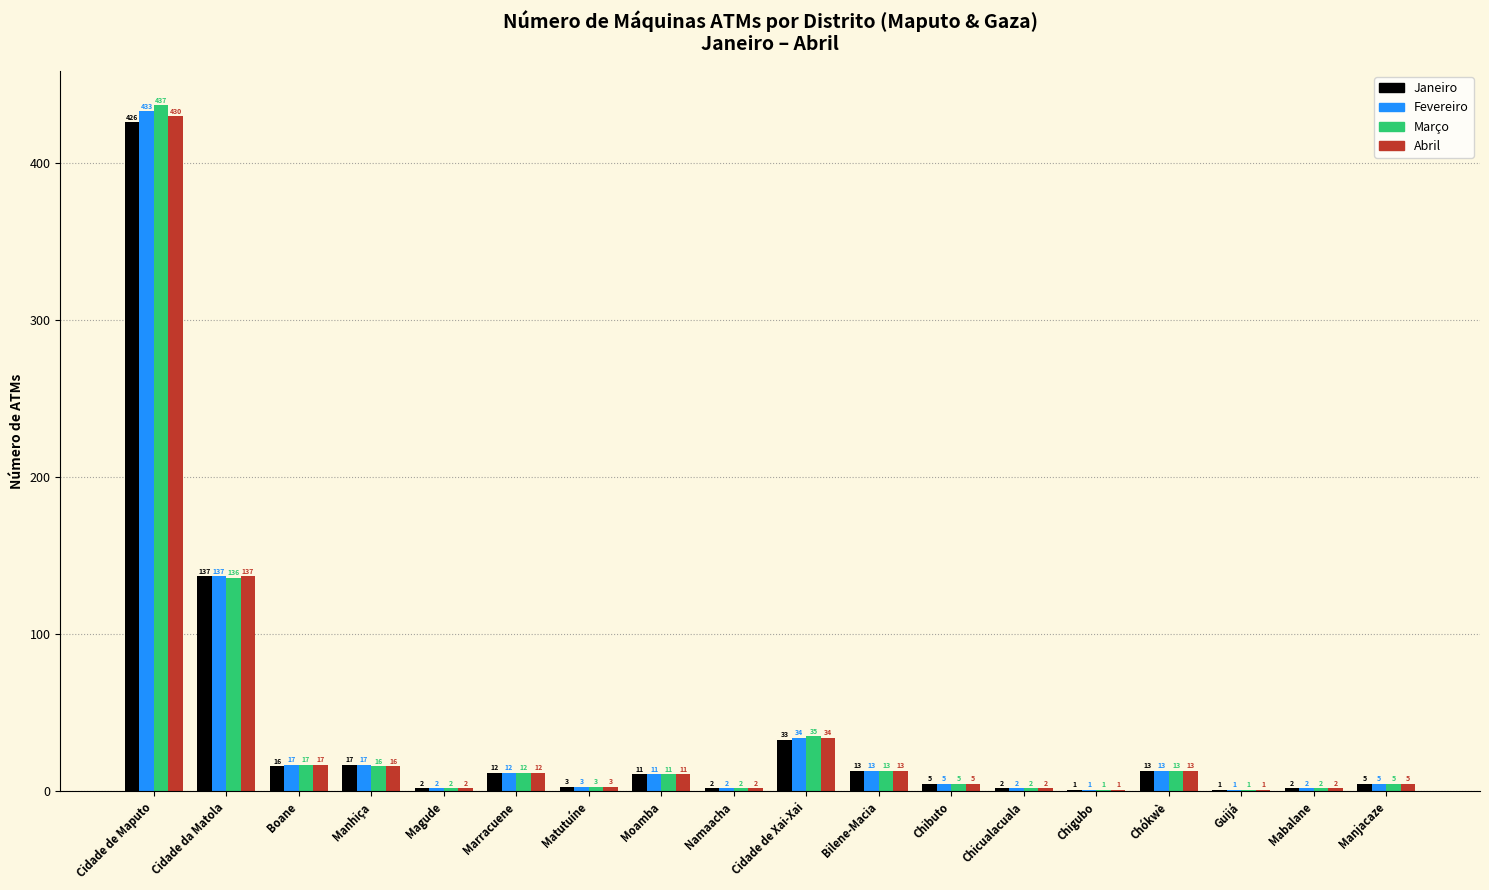

Which series has the widest spread of values?

Março